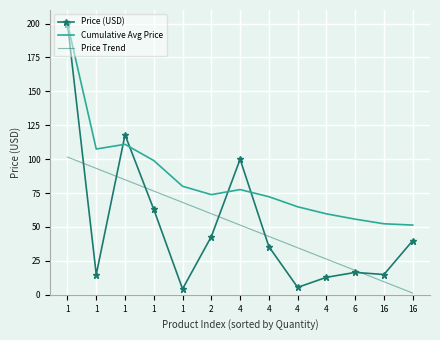

True or false: Cumulative Avg Price and Price Trend intersect in this chart.

False